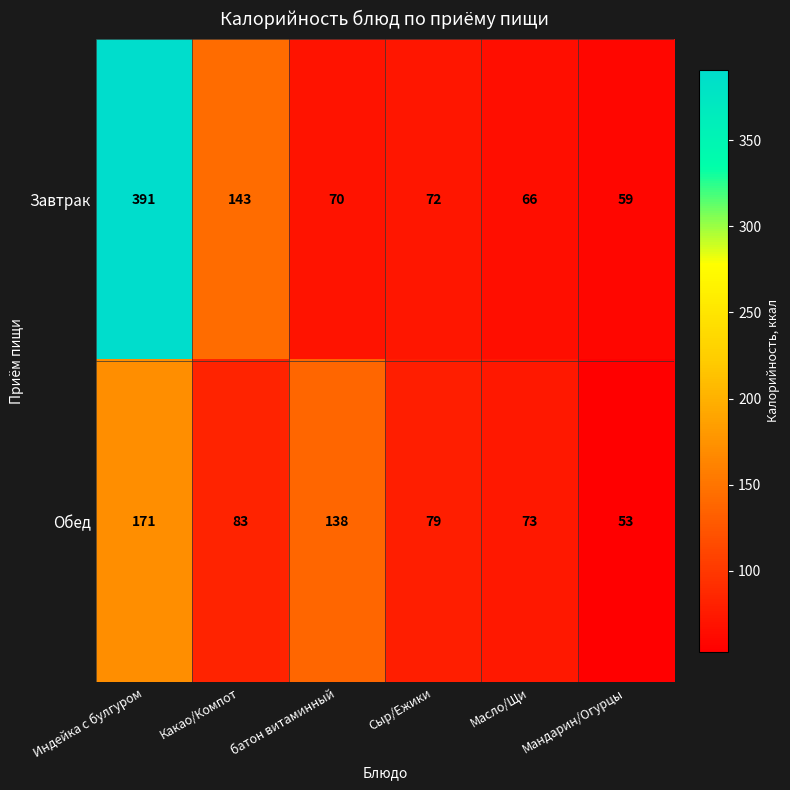

At which category does the chart reach its minimum across all series?

Мандарин/Огурцы